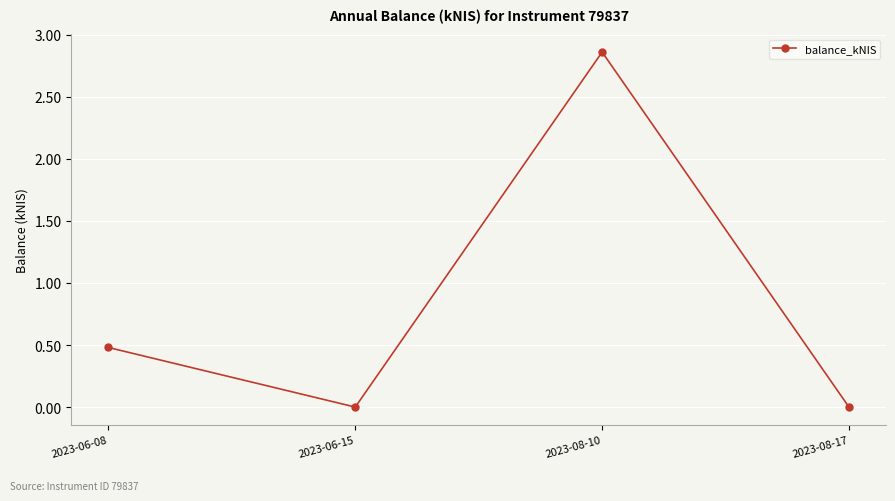

What is the average value?

0.8